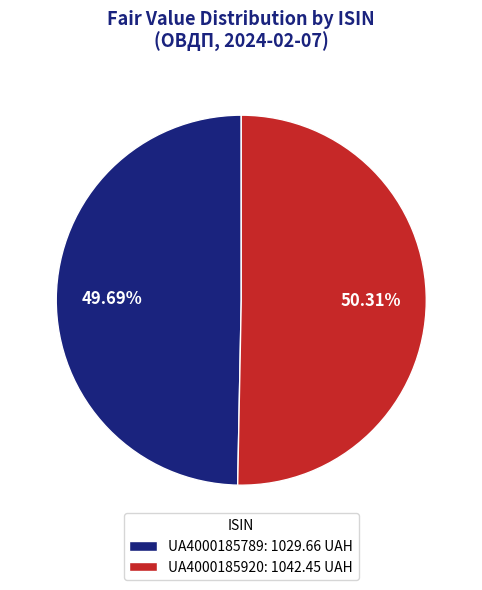

Combined, do UA4000185920 and UA4000185789 account for over 50%?

Yes